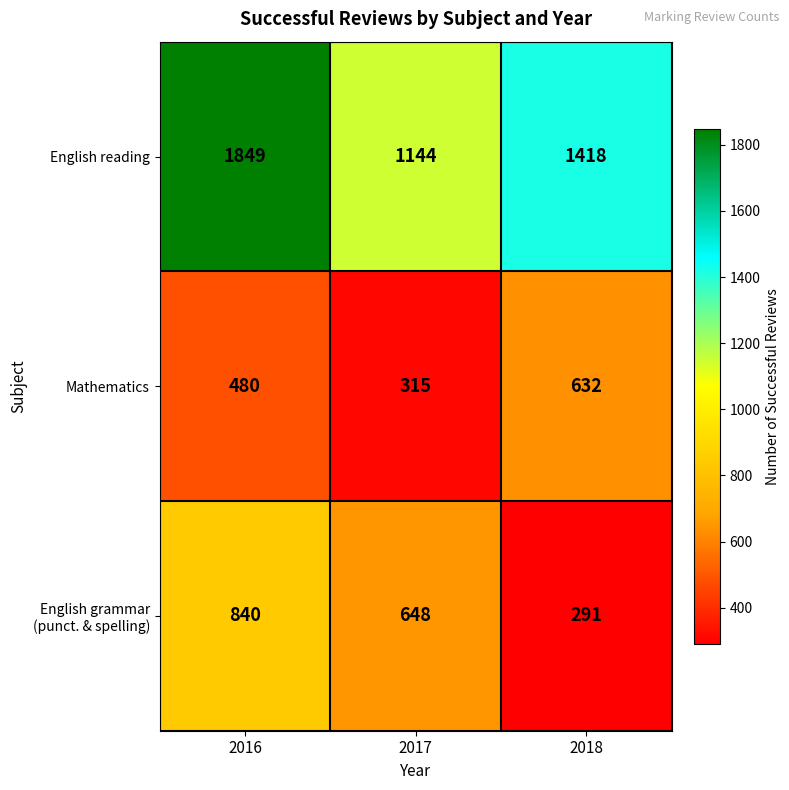

What is the average value of the English reading series?

1470